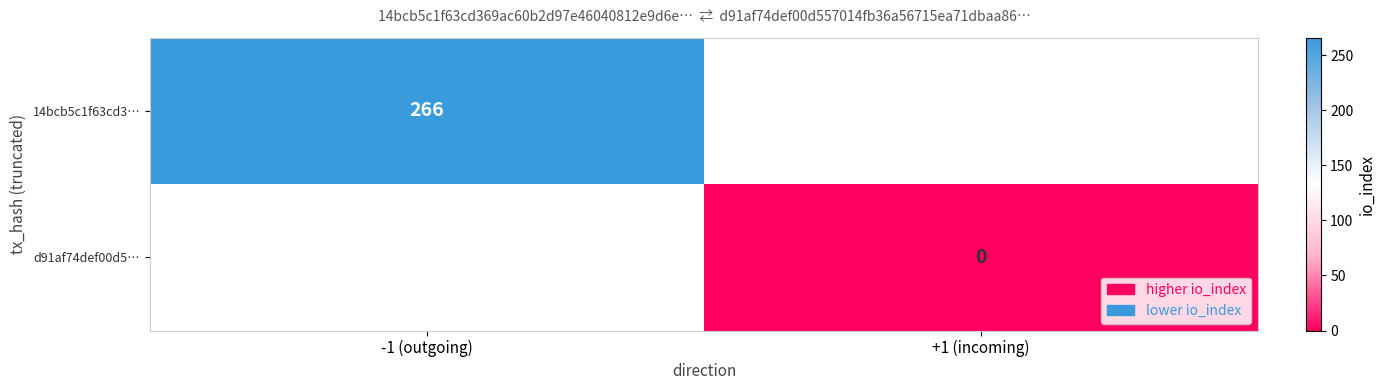

Is the value of 14bcb5c1f63cd3… at -1 (outgoing) greater than the value of d91af74def00d5… at +1 (incoming)?

Yes